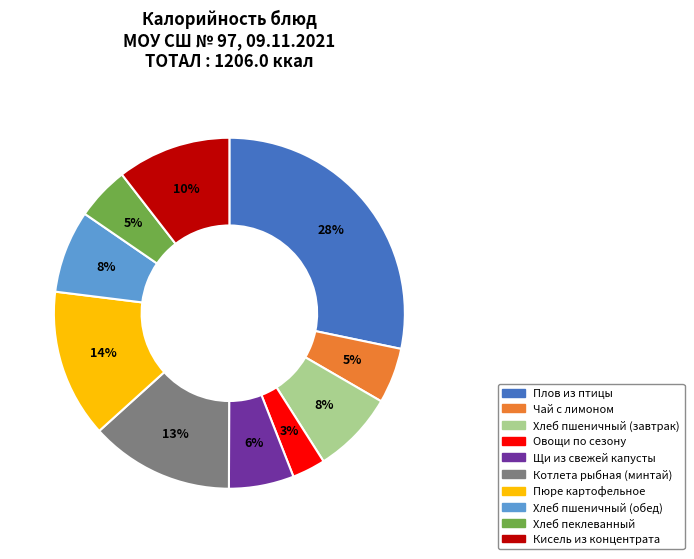

To the nearest percent, what percentage of the pie is Хлеб пеклеванный?

5%